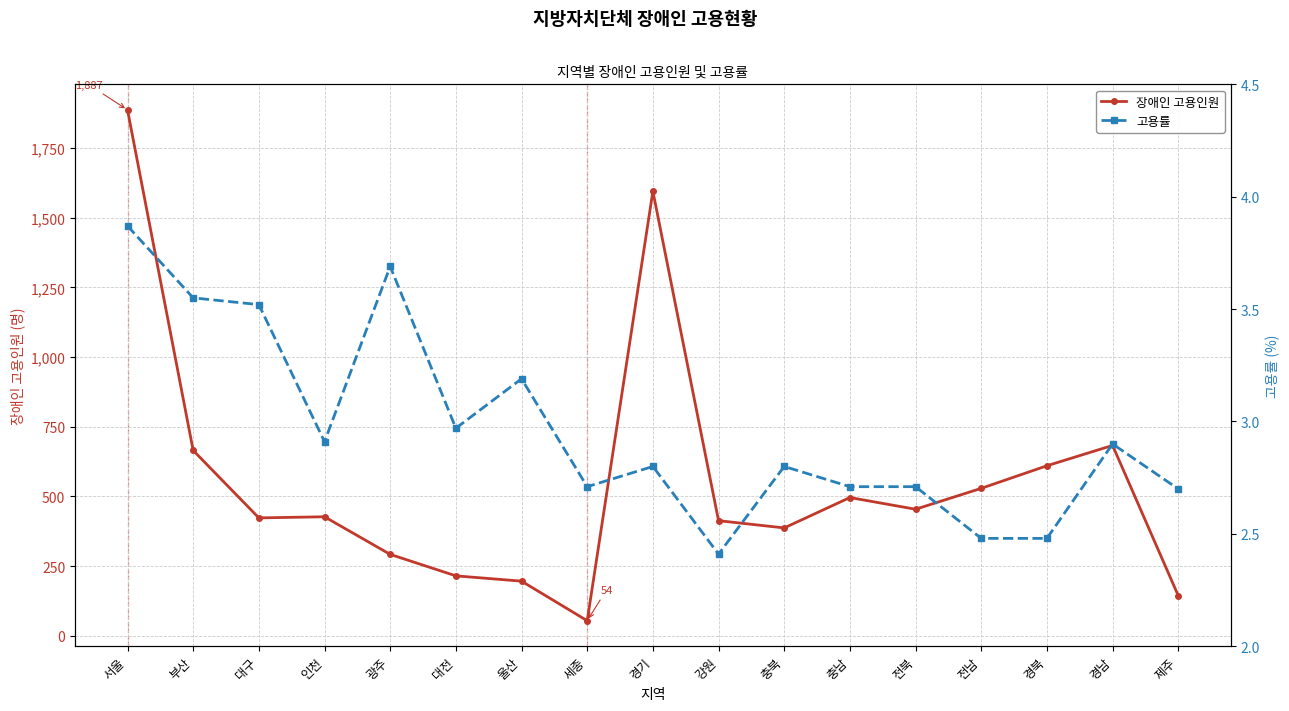

True or false: 장애인 고용인원 and 고용률 cross at least once.

False